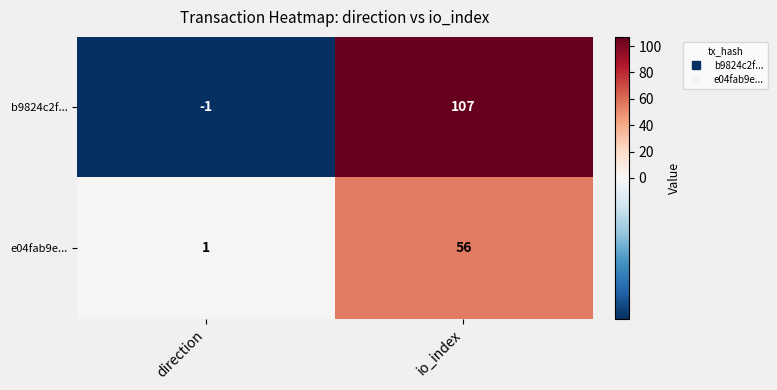

At which label is b9824c2f... closest to 53?

direction